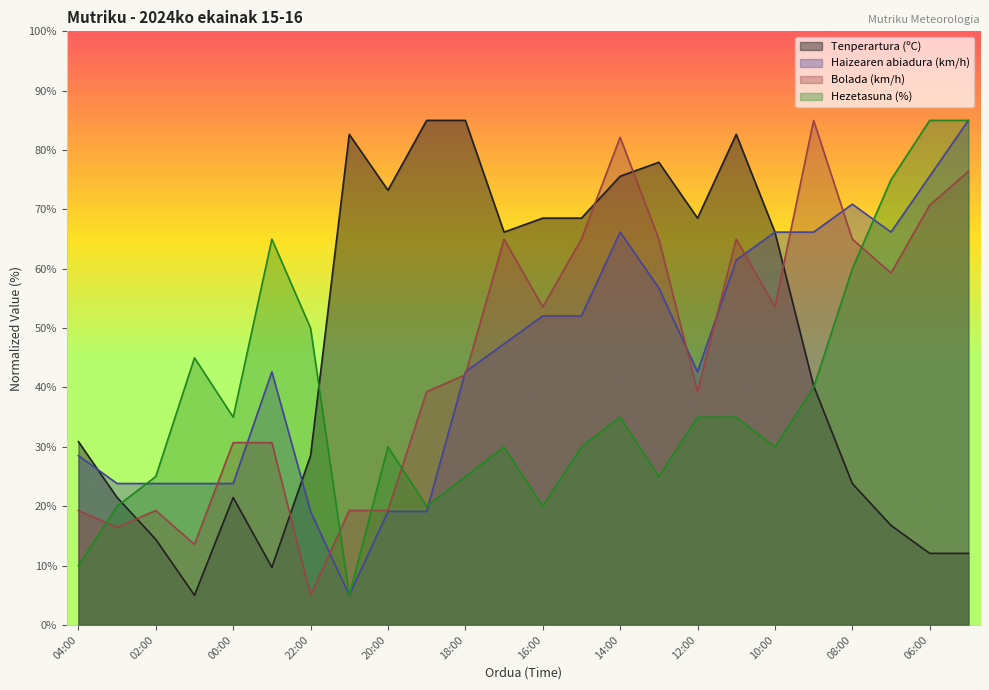

Reading right to left, transcribe all the data shown in this chart.

Tenperartura (ºC): 12.1	12.1	16.8	23.8	40.3	66.2	82.6	68.5	77.9	75.6	68.5	68.5	66.2	85.0	85.0	73.2	82.6	28.5	9.7	21.5	5.0	14.4	21.5	30.9
Haizearen abiadura (km/h): 85.0	75.6	66.2	70.9	66.2	66.2	61.5	42.6	56.8	66.2	52.1	52.1	47.4	42.6	19.1	19.1	5.0	19.1	42.6	23.8	23.8	23.8	23.8	28.5
Bolada (km/h): 76.4	70.7	59.3	65.0	85.0	53.6	65.0	39.3	65.0	82.1	65.0	53.6	65.0	42.1	39.3	19.3	19.3	5.0	30.7	30.7	13.6	19.3	16.4	19.3
Hezetasuna (%): 85.0	85.0	75.0	60.0	40.0	30.0	35.0	35.0	25.0	35.0	30.0	20.0	30.0	25.0	20.0	30.0	5.0	50.0	65.0	35.0	45.0	25.0	20.0	10.0